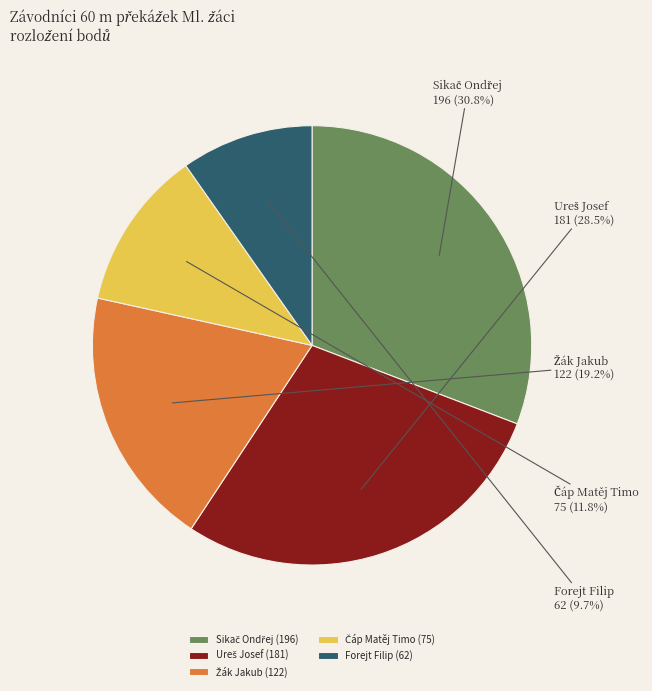

Does Forejt Filip (62) represent more than half of the total?

No